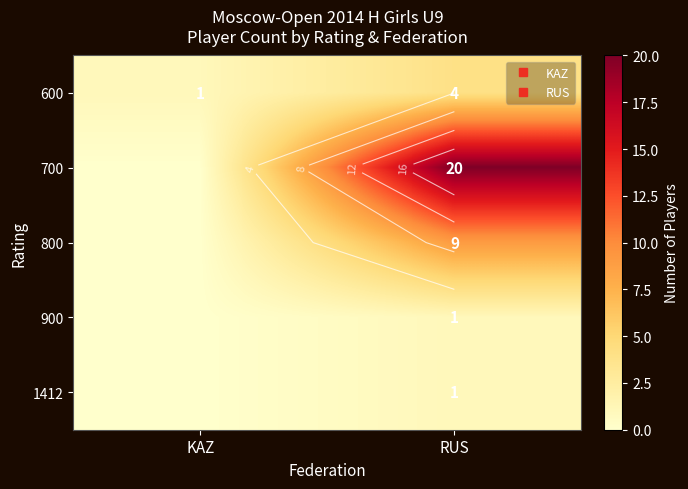

What is the greatest value displayed?

20